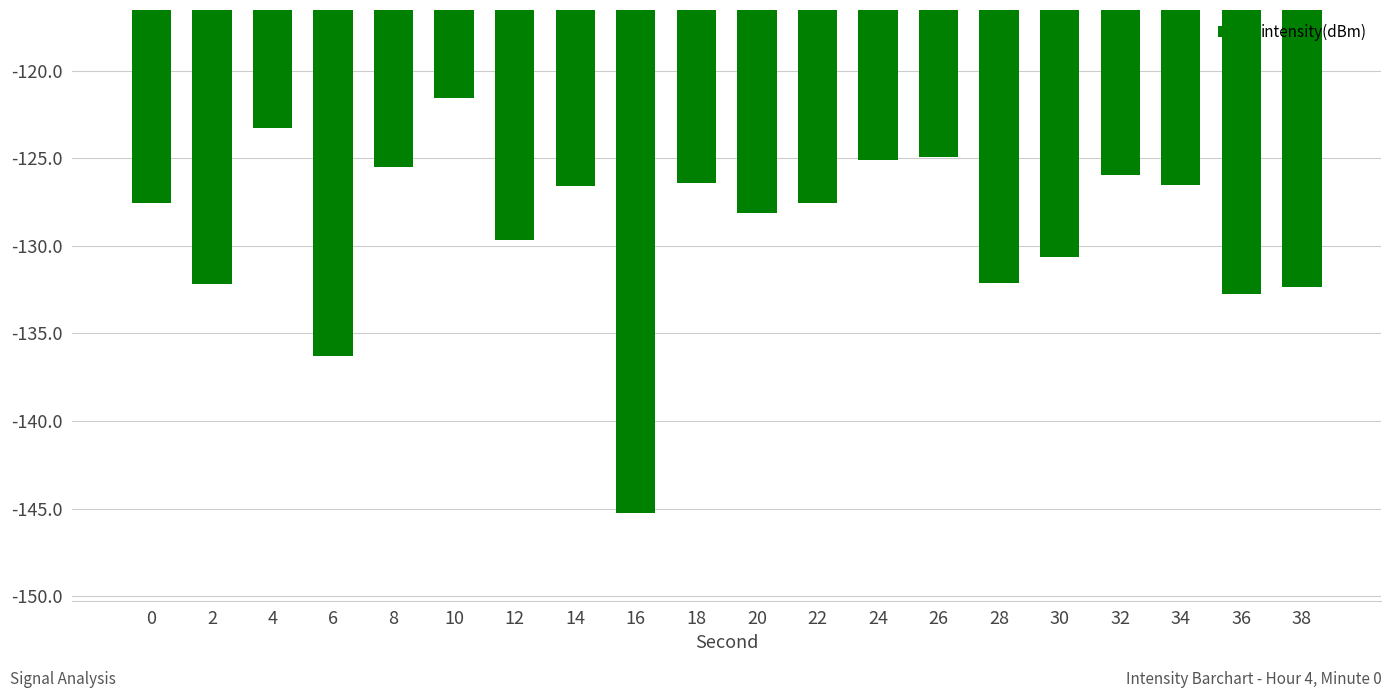

Where does the data first go above -127?

4